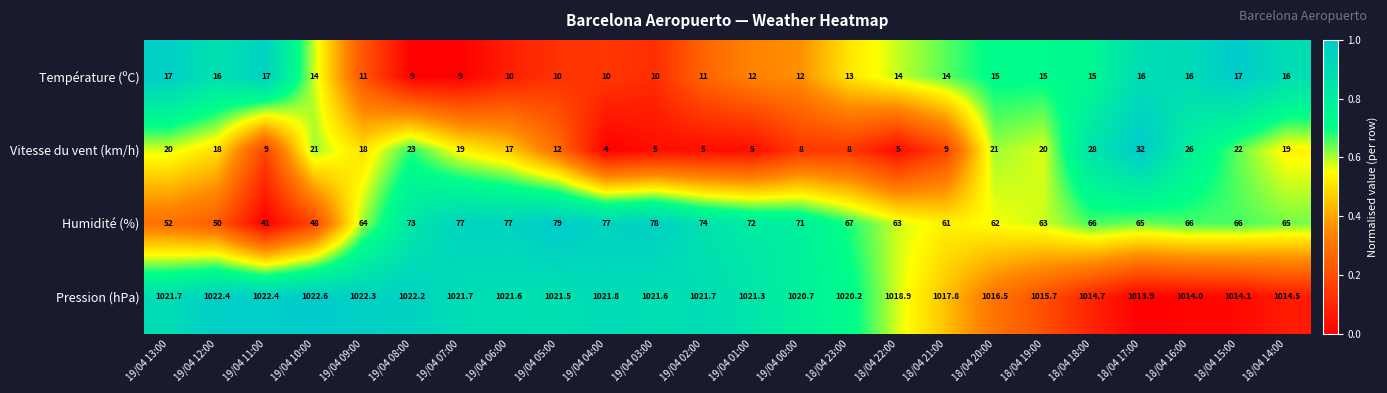

List the series in order of their peak value, lowest first.

Température (ºC), Vitesse du vent (km/h), Humidité (%), Pression (hPa)